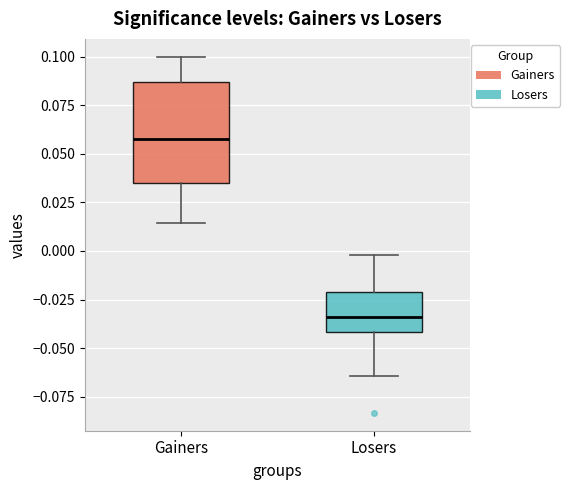

Reading left to right, transcribe this box plot: for each box, give where its median line is, the range the box spans, and where its two whiskers end, as read against the y-axis. The values are not printed on the chart, so give them approximately, as read against the axis.

Gainers: median 0.060, box 0.035 to 0.085, whiskers 0.015 to 0.100
Losers: median -0.035, box -0.040 to -0.020, whiskers -0.065 to 0.000